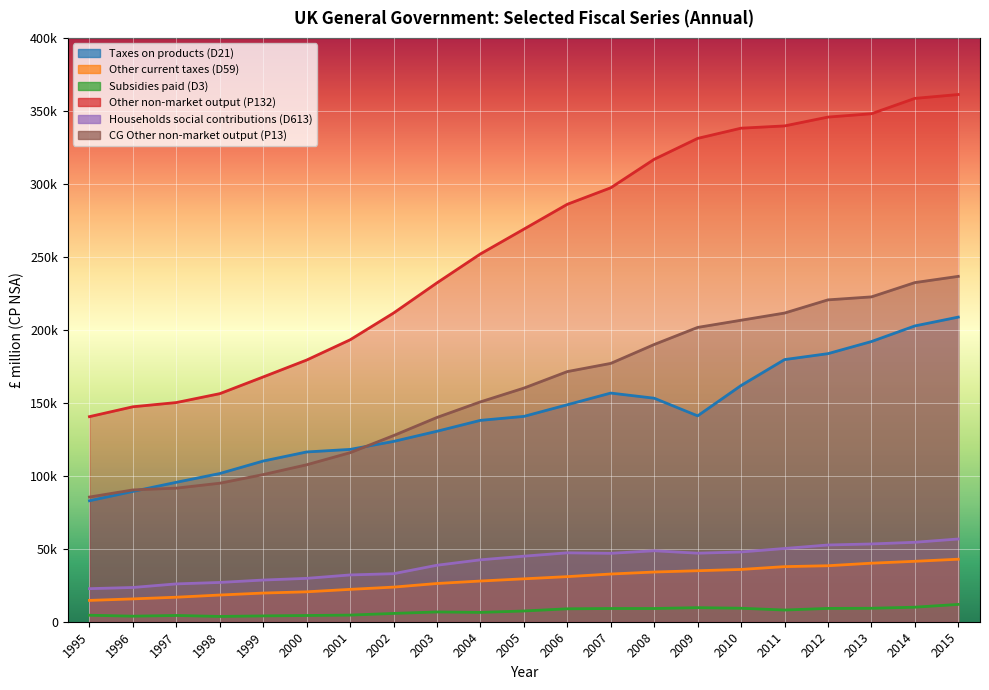

True or false: GG: Subsidies, Total paid (D3): CP NSA has more than 2 interior local peaks.

True